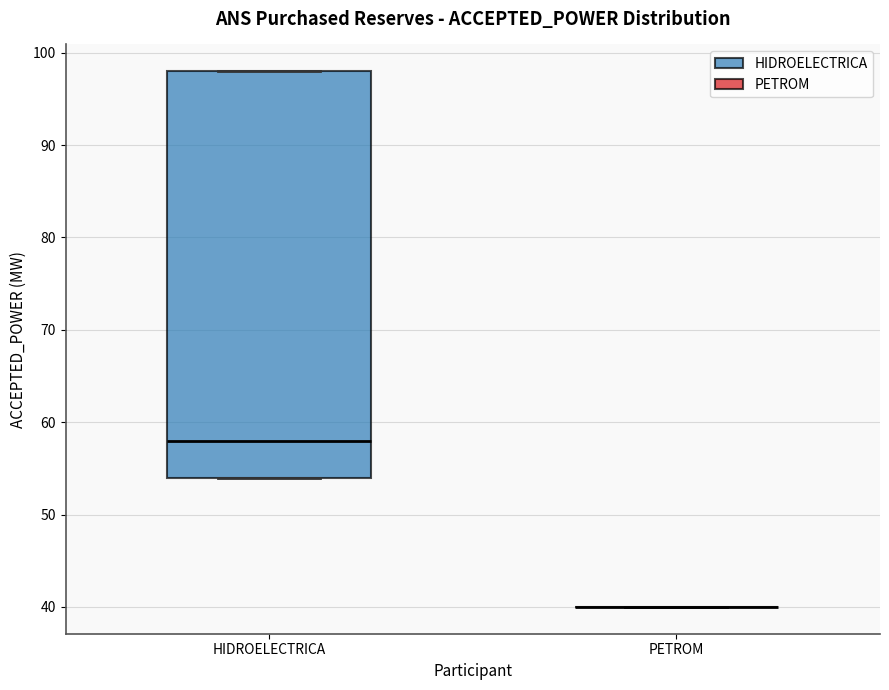

Reading left to right, read every box against the y-axis: the position of its median line, the range the box covers, and the ends of its whiskers. The values are not printed on the chart, so give them approximately, as read against the axis.

HIDROELECTRICA: median 58, box 54 to 98, whiskers 54 to 98
PETROM: box collapsed to a line at 40, whiskers 40 to 40